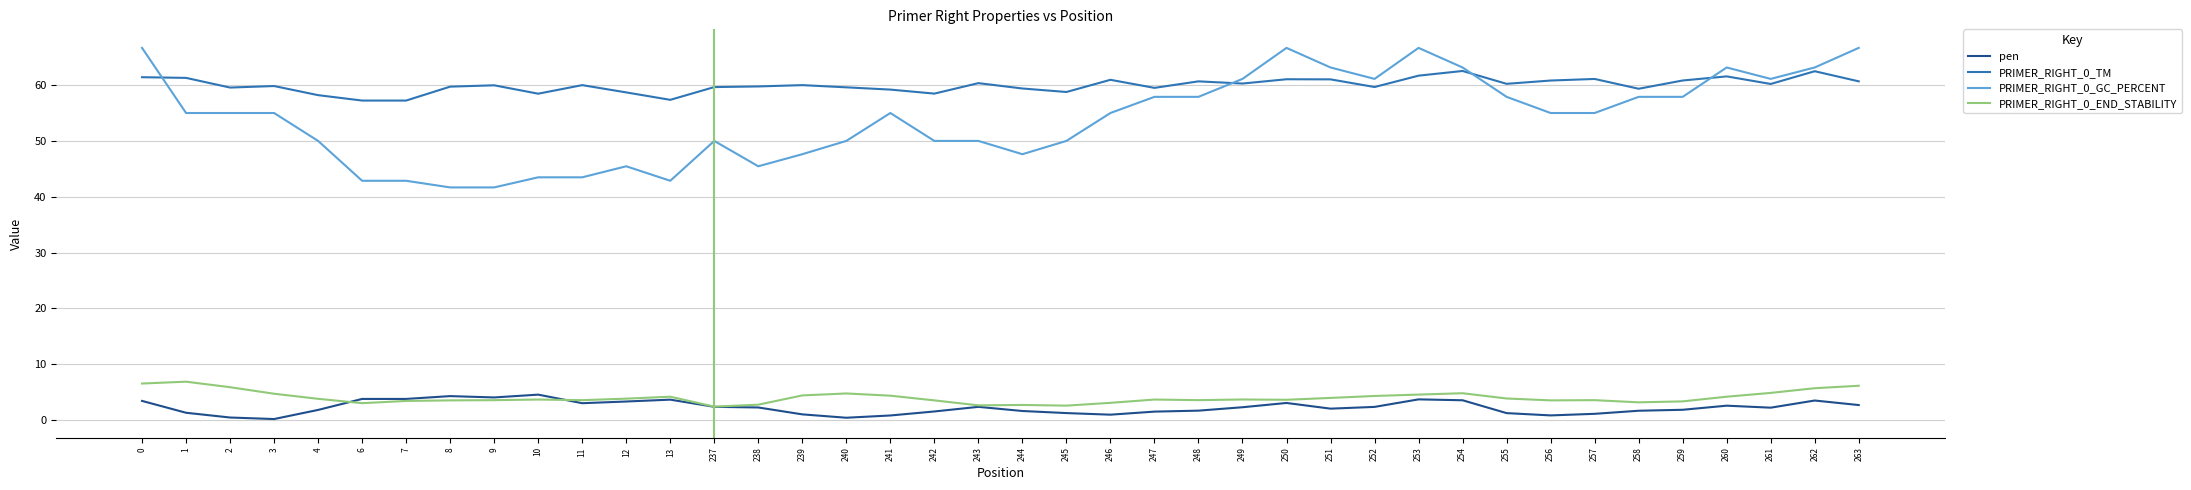

Which series has the widest spread of values?

PRIMER_RIGHT_0_GC_PERCENT